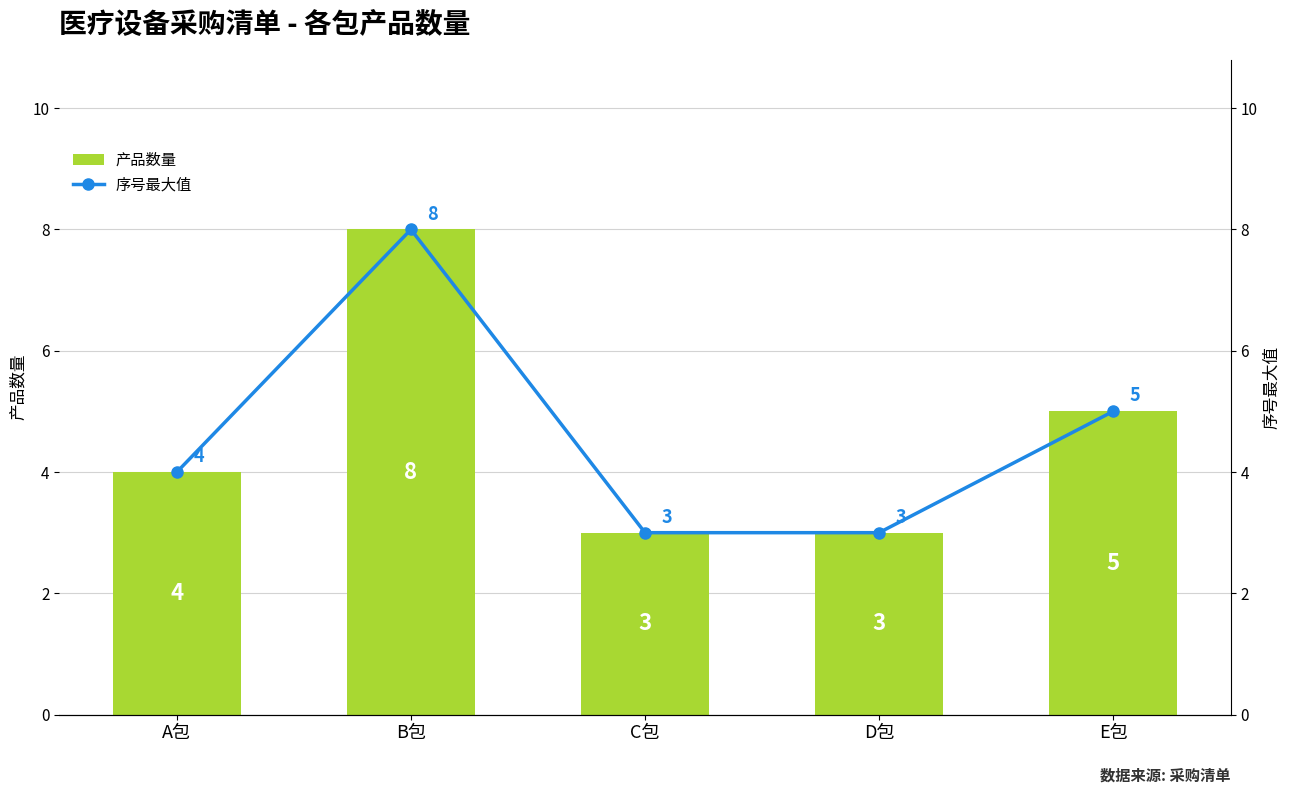

What is the difference between the maximum and second lowest values in the 产品数量 series?

5